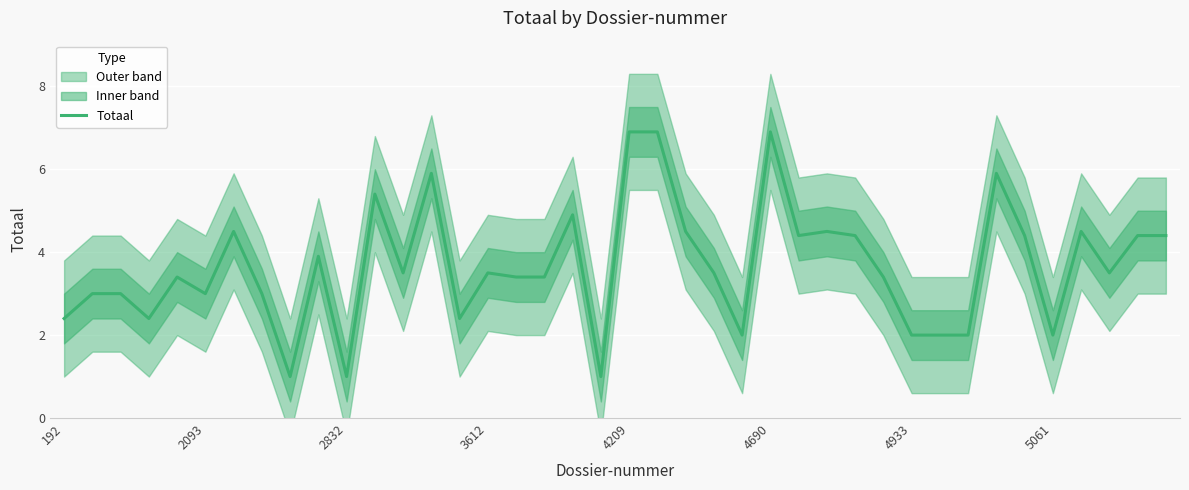

Is it true that the value at 12 is 3.5?

True